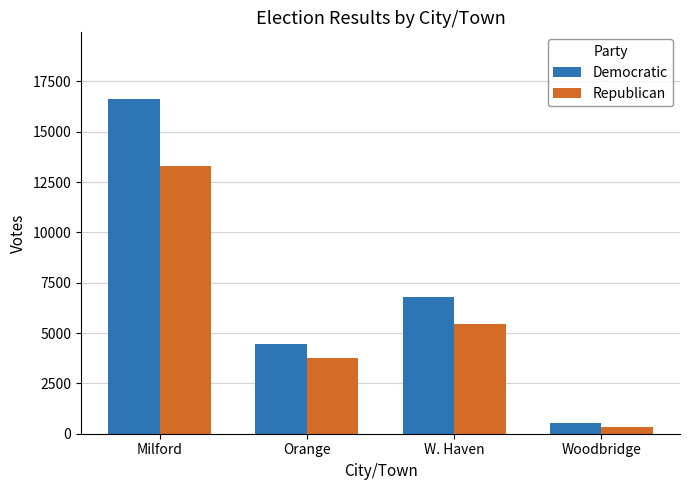

Reading right to left, list all the values displayed in this chart.

Democratic: Woodbridge=532	W. Haven=6796	Orange=4442	Milford=16618
Republican: Woodbridge=358	W. Haven=5448	Orange=3743	Milford=13281